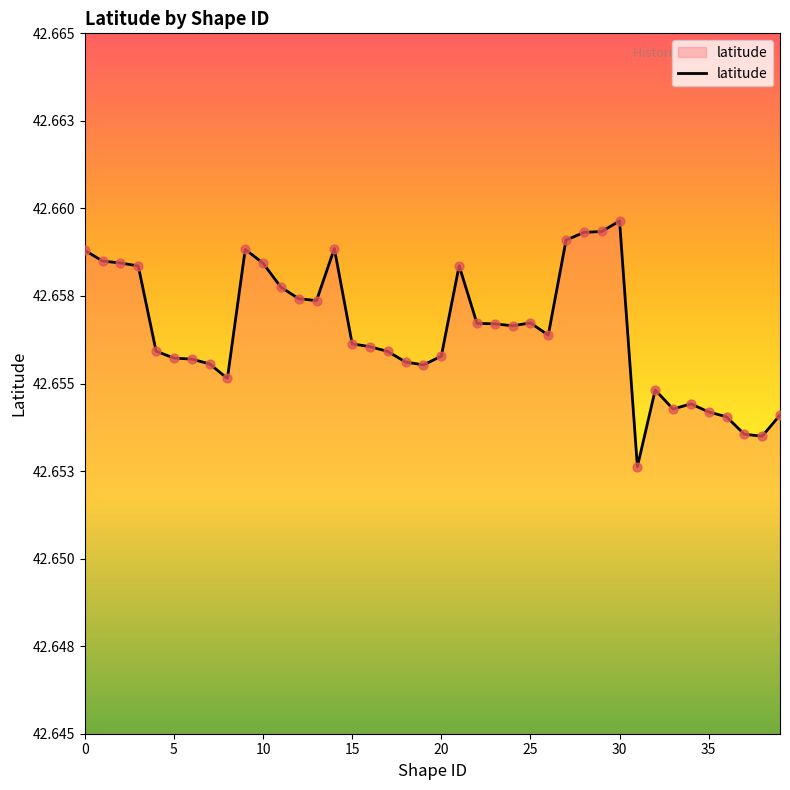

Does the chart have visible grid lines?

No